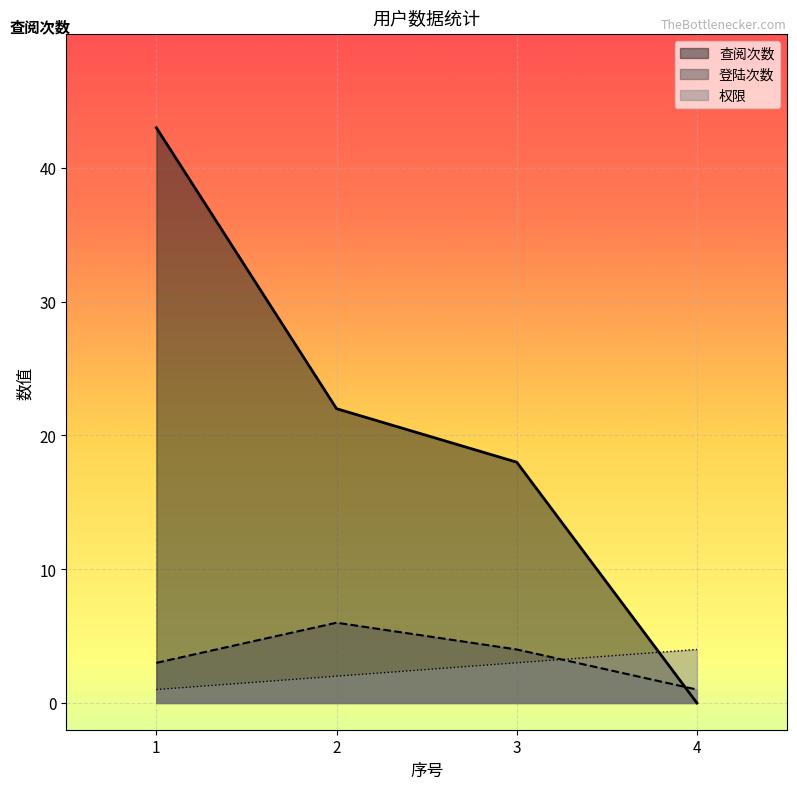

Reading left to right, transcribe all the data shown in this chart.

查阅次数: 43	22	18	0
登陆次数: 3	6	4	1
权限: 1	2	3	4